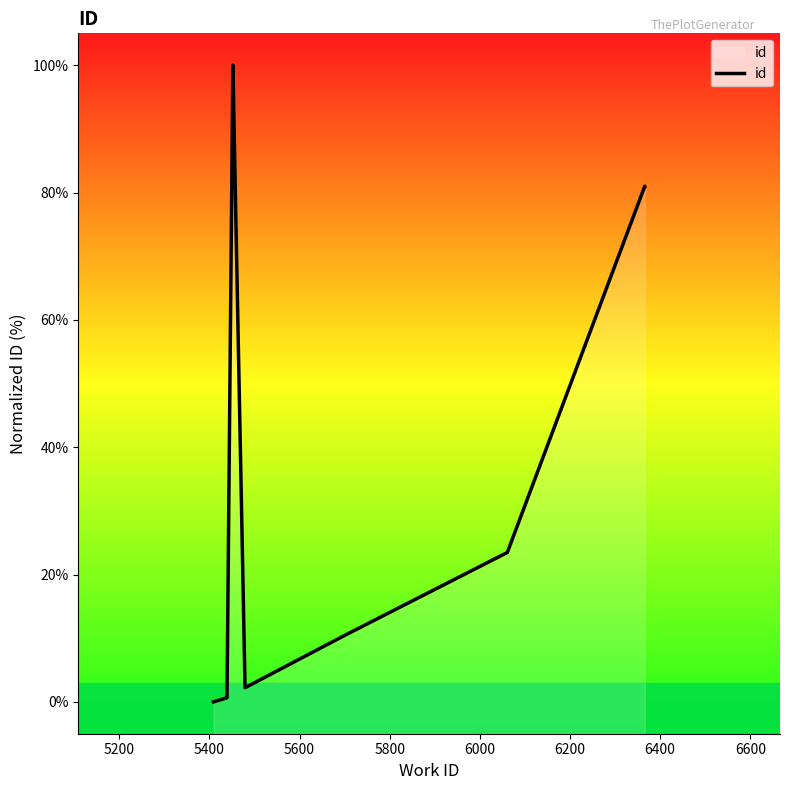

True or false: the data shows 23.7 at 5600.

False